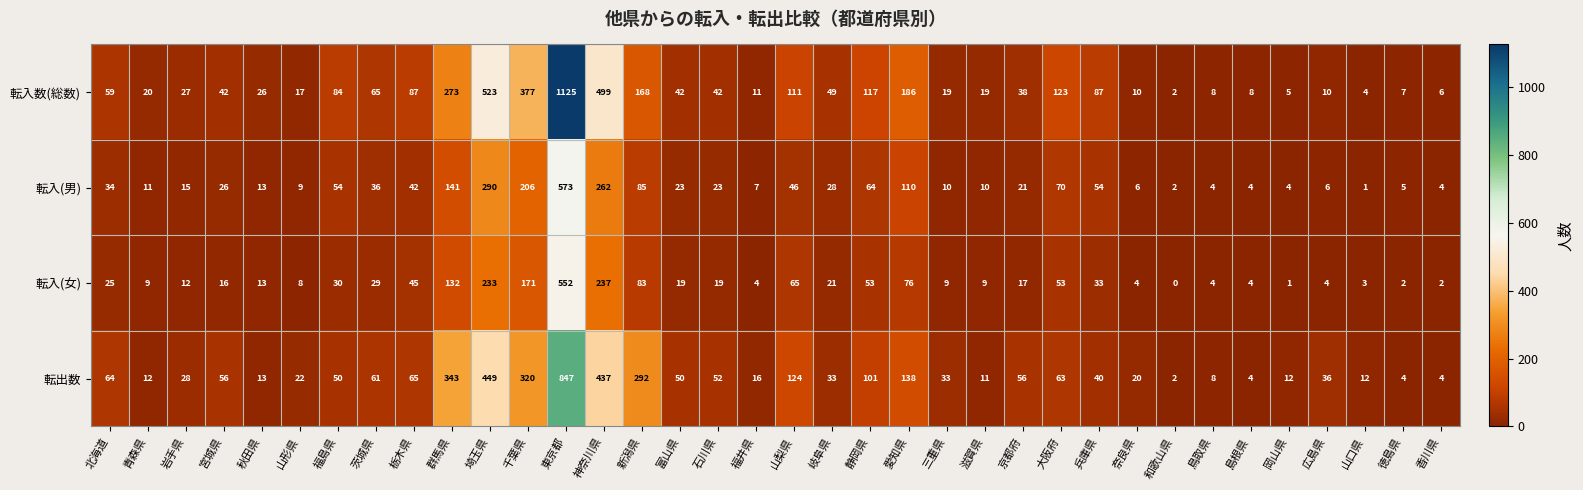

At how many categories does at least one series exceed 352?

4